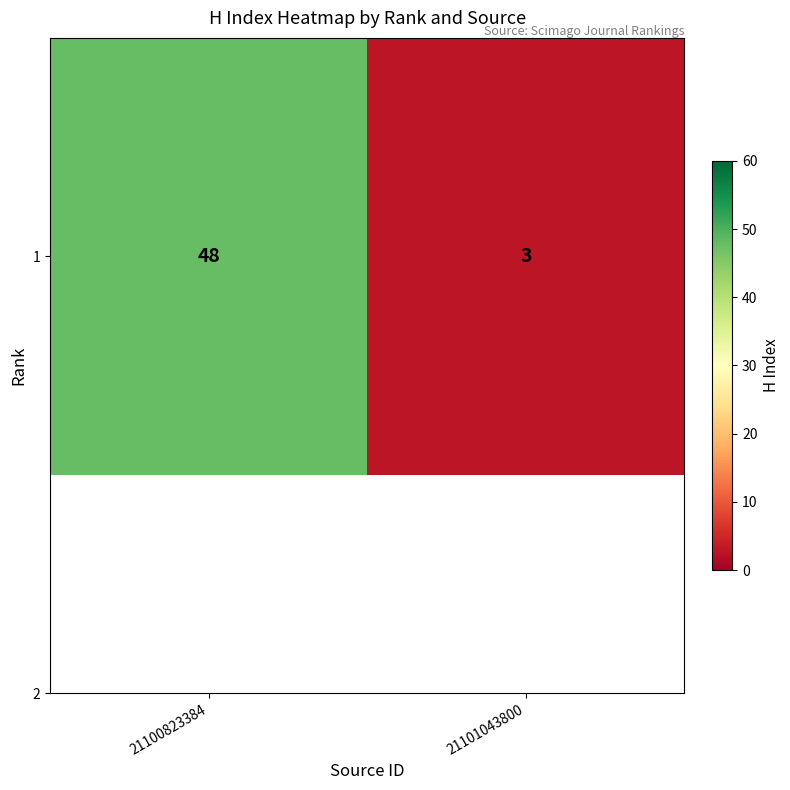

List the labels in order of value, smallest first.

21101043800, 21100823384